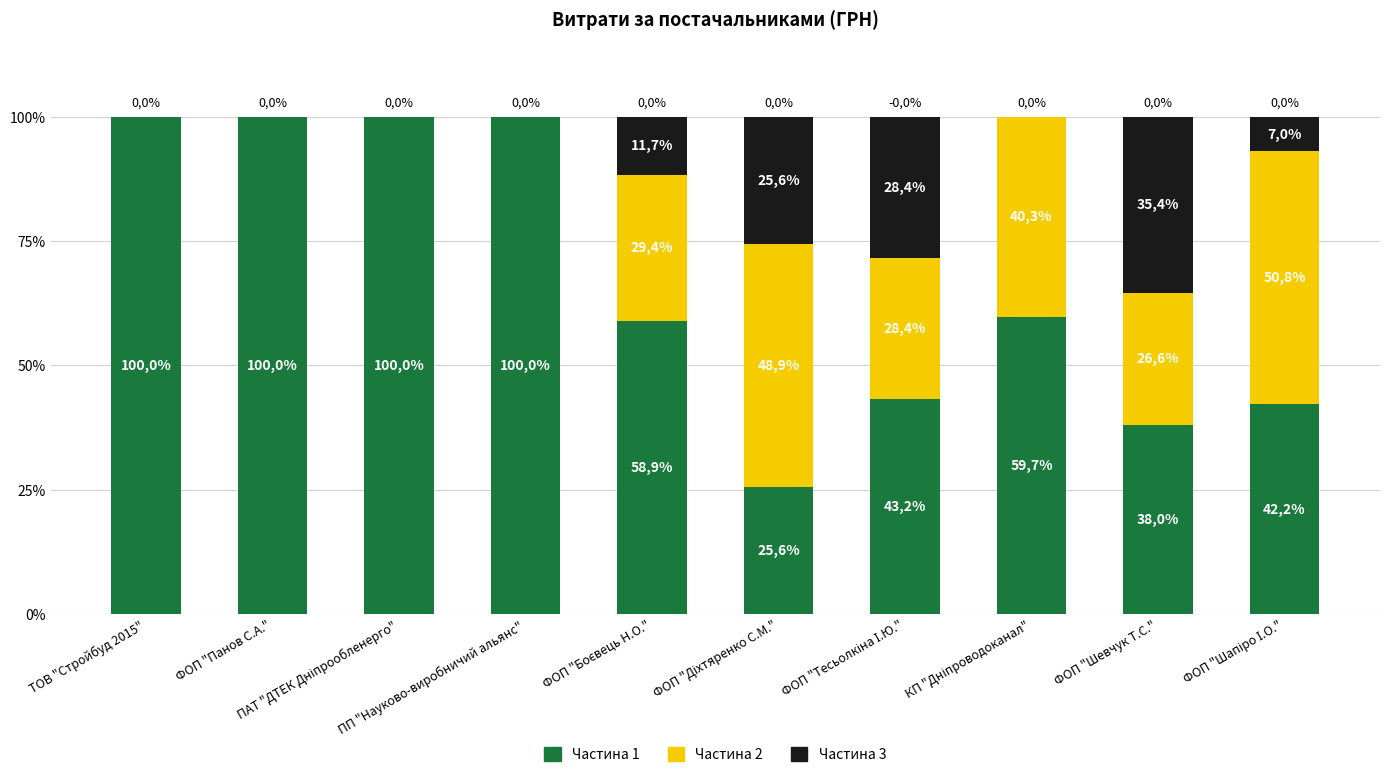

What is the label of the 6th bar from the left?

ФОП "Діхтяренко С.М."